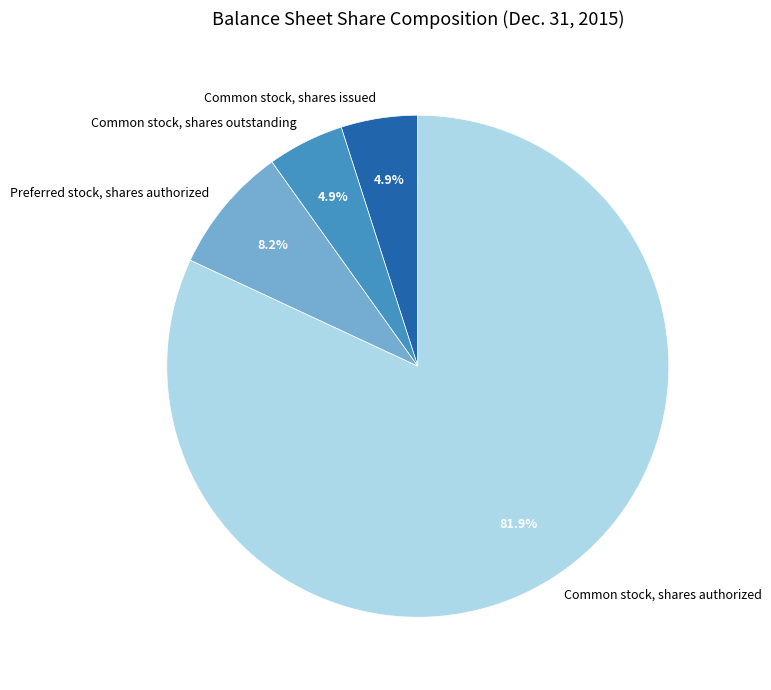

Does any single category account for the majority?

Yes